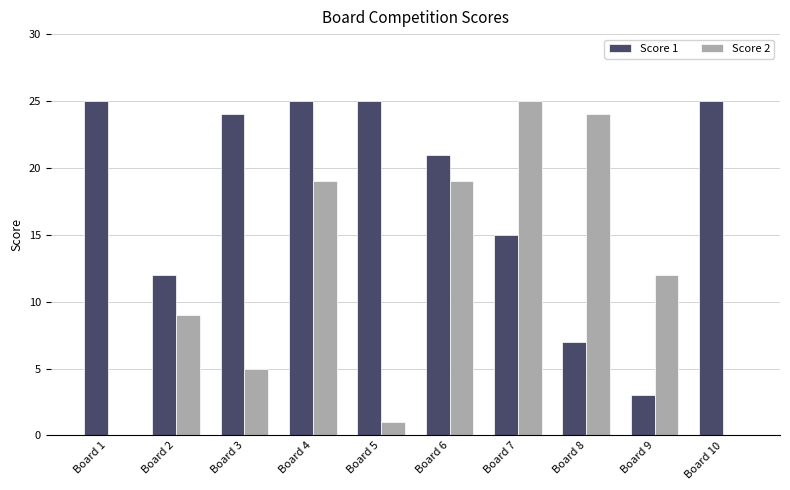

At which label is Score 1 closest to 14?

Board 7